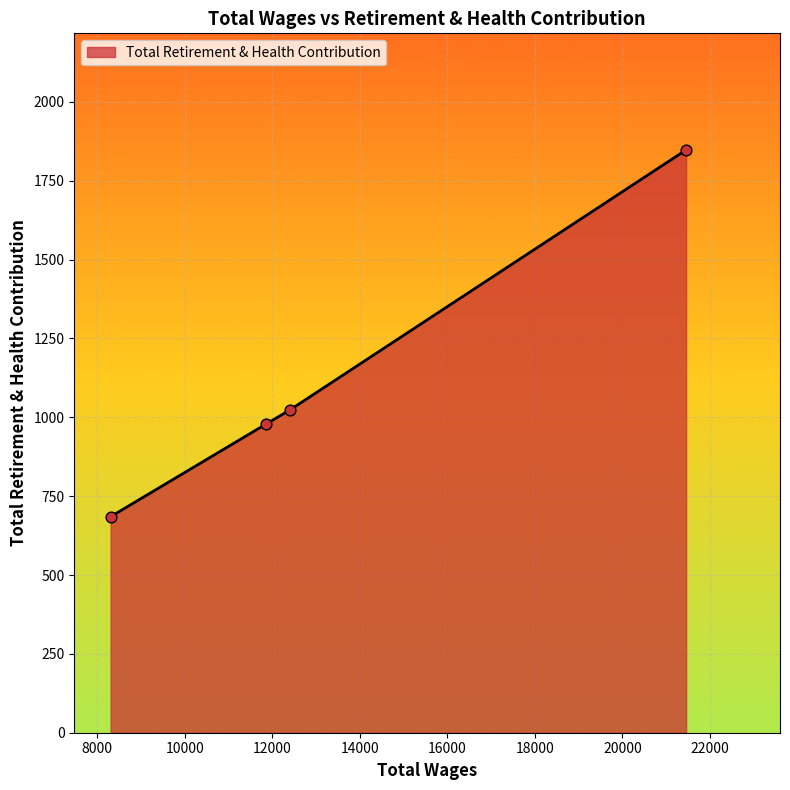

True or false: there are more than 0 points higher than both neighbors.

False